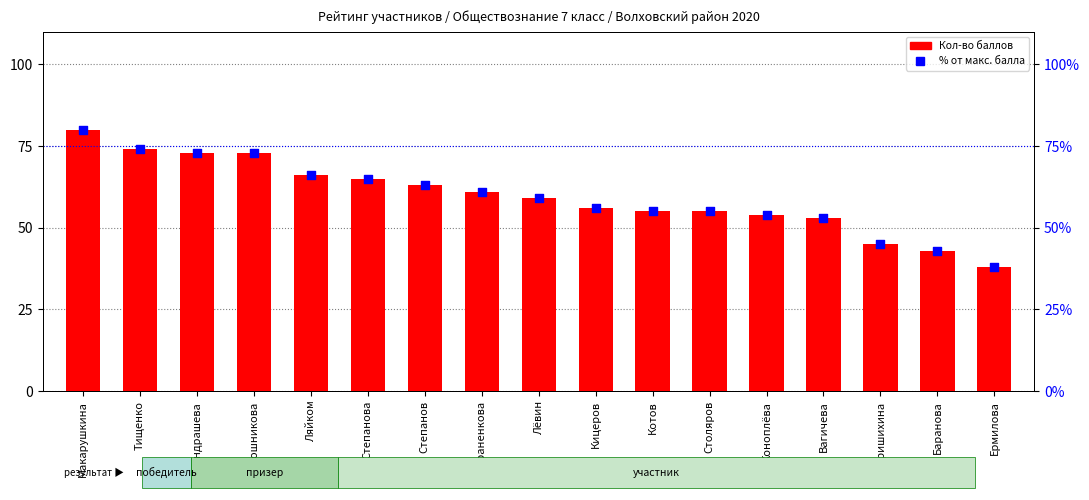

At how many categories does at least one series exceed 62?

7